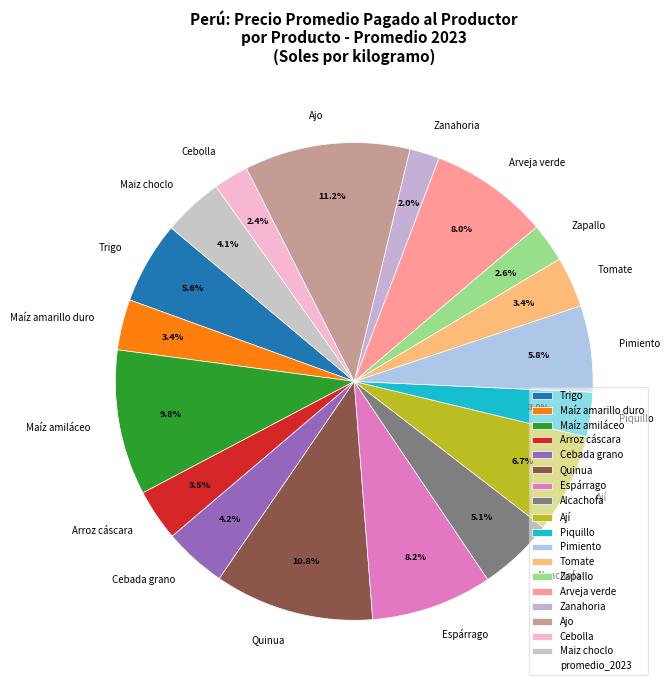

The Zanahoria slice represents 2% of the pie. True or false?

True